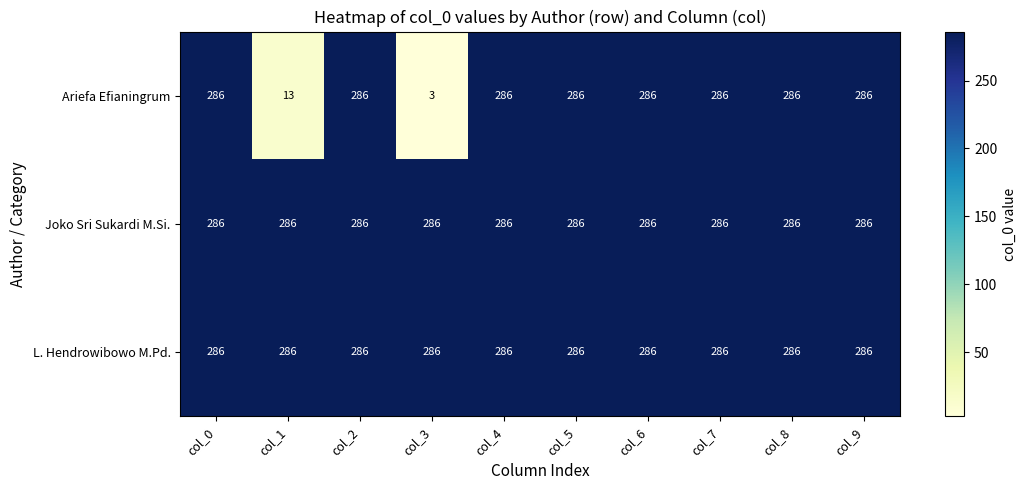

Count the number of data series in this chart.

3